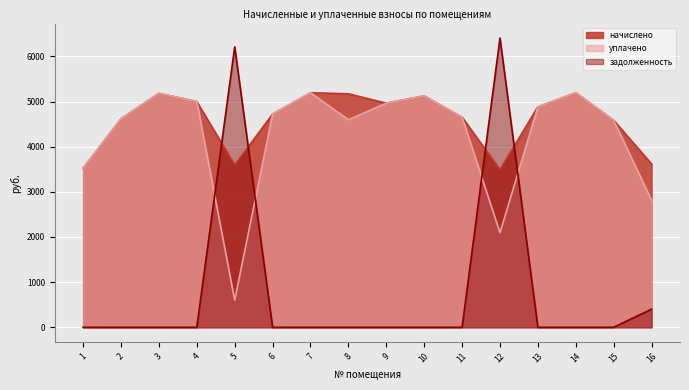

What is the highest value of the уплачено series?

5195.5